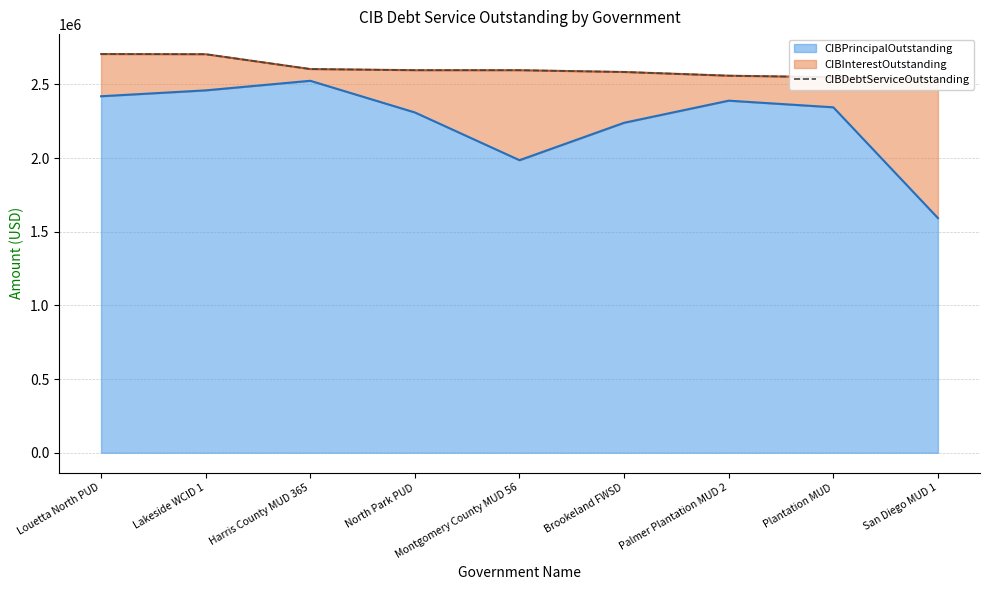

The chart shows a value of 2596719.4 at Montgomery County MUD 56. True or false?

True